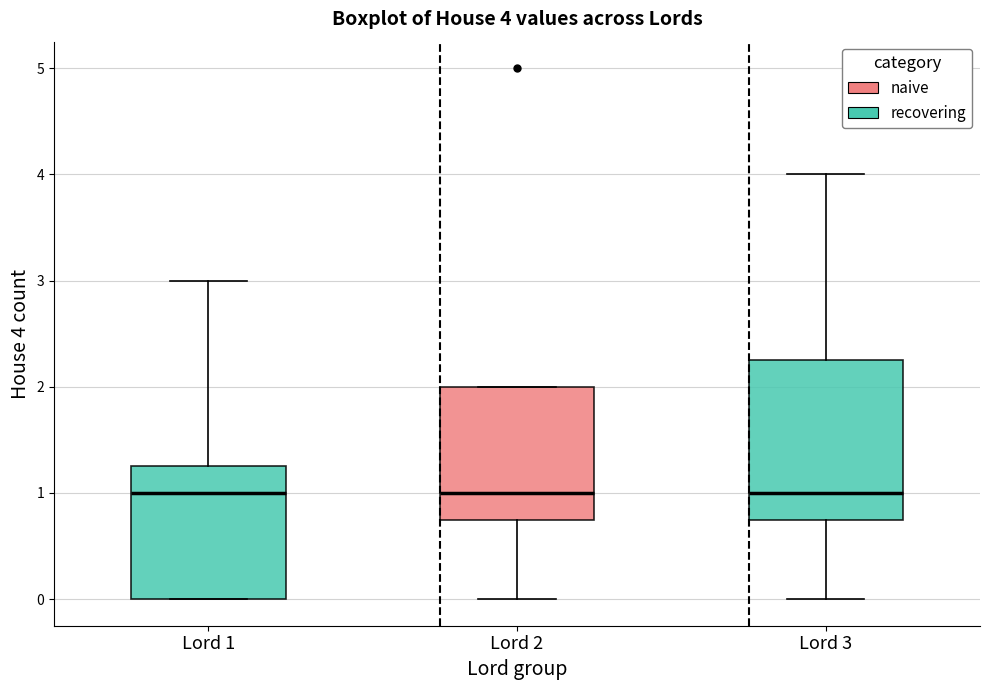

Comparing the boxes themselves (not the whiskers), which one is the tallest?

Lord 3